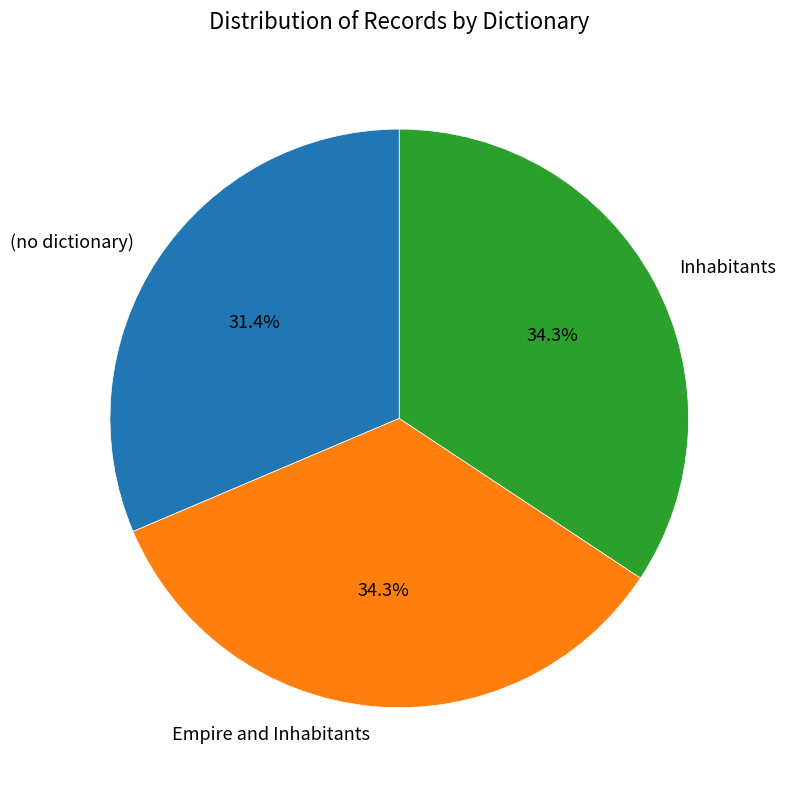

What percentage do Inhabitants and (no dictionary) together represent?

65.7%